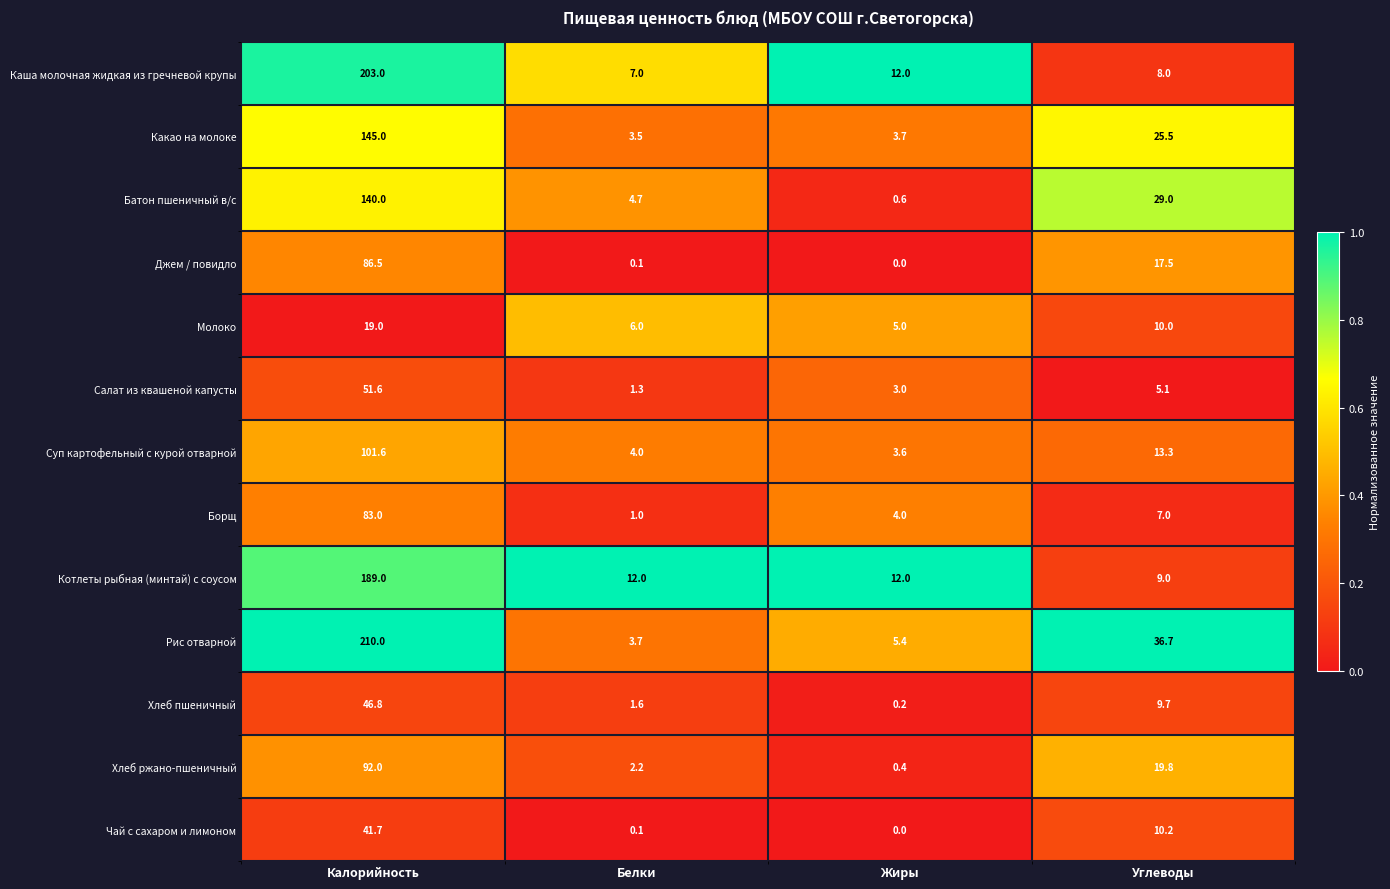

What is the difference between the maximum and minimum values in the Батон пшеничный в/с series?

139.4